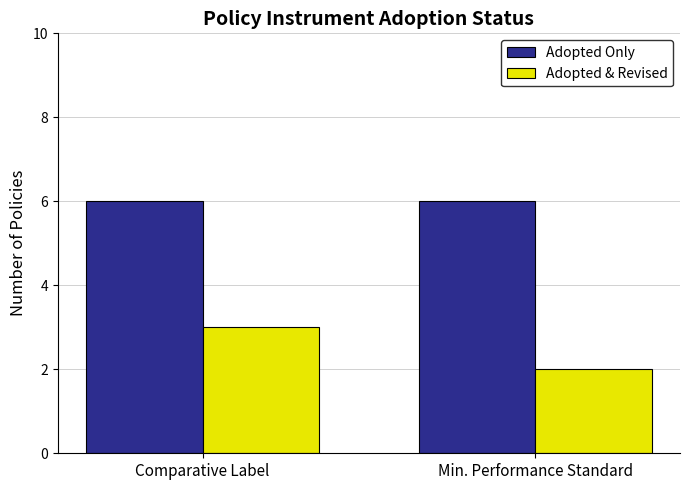

What are all the series names shown in the legend?

Adopted Only, Adopted & Revised